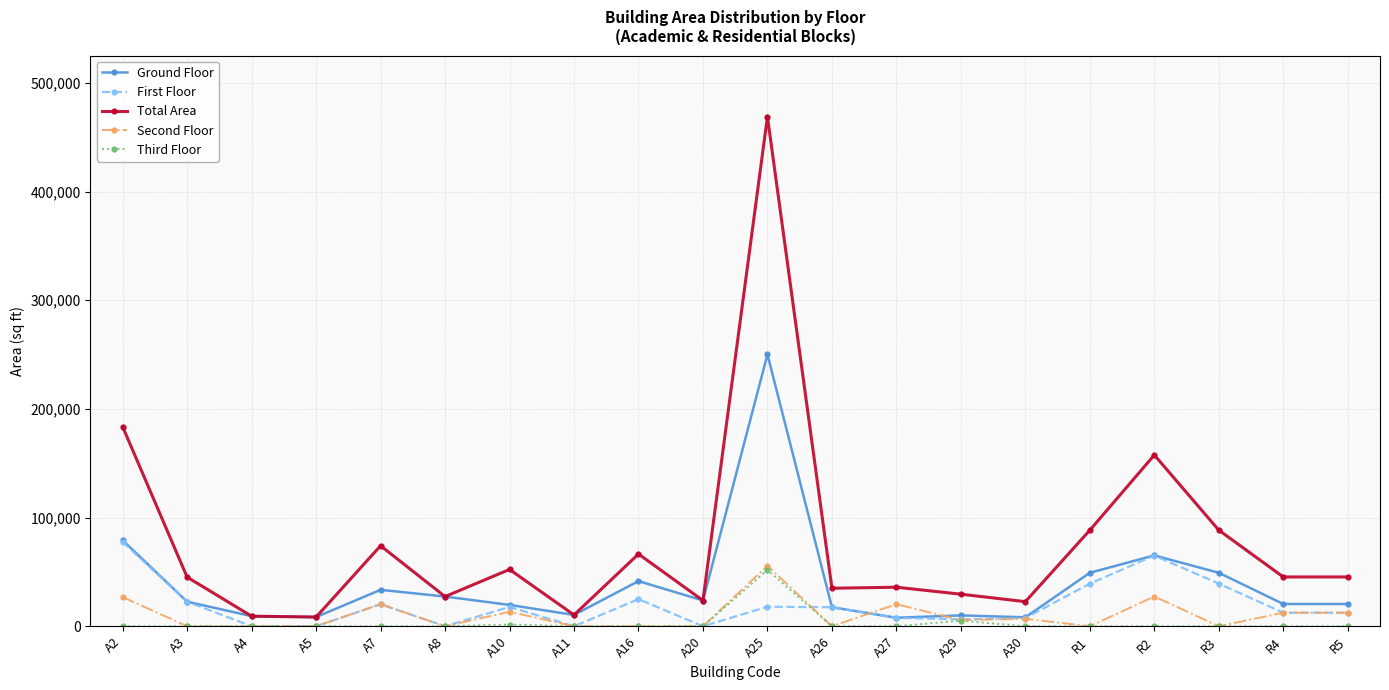

What is the difference between the highest and lowest values at A11?

10398.0